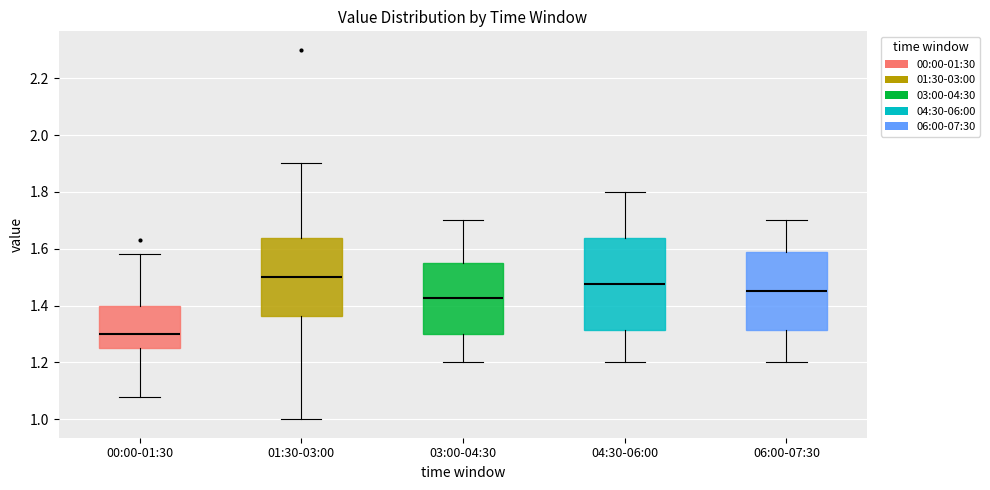

Where does the upper whisker of the box for 04:30-06:00 end on the y-axis? The values are not printed on the chart, so give them approximately, as read against the axis.

1.80